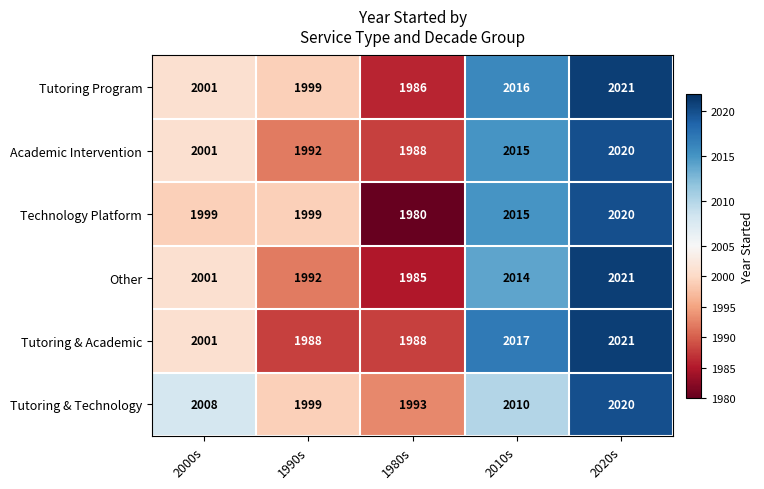

True or false: Tutoring & Academic has a value of 922 at 1990s.

False